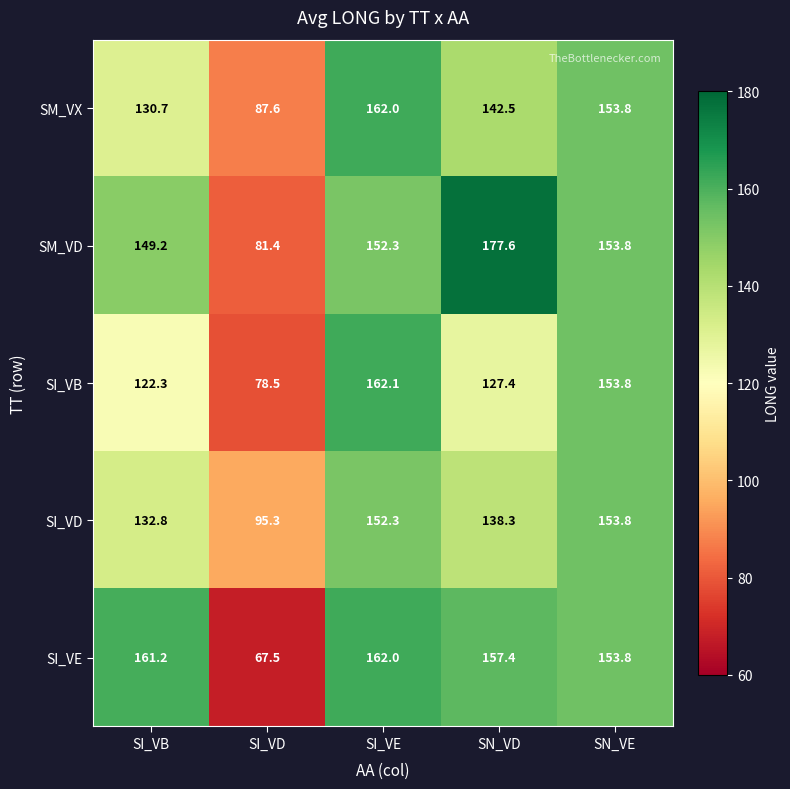

List the labels in order of SI_VB value, smallest first.

SI_VD, SI_VB, SN_VD, SN_VE, SI_VE